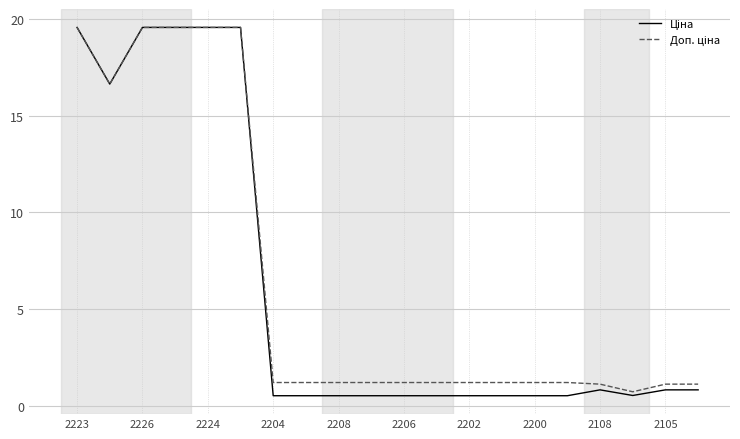

What is the minimum value shown in the chart?

0.5